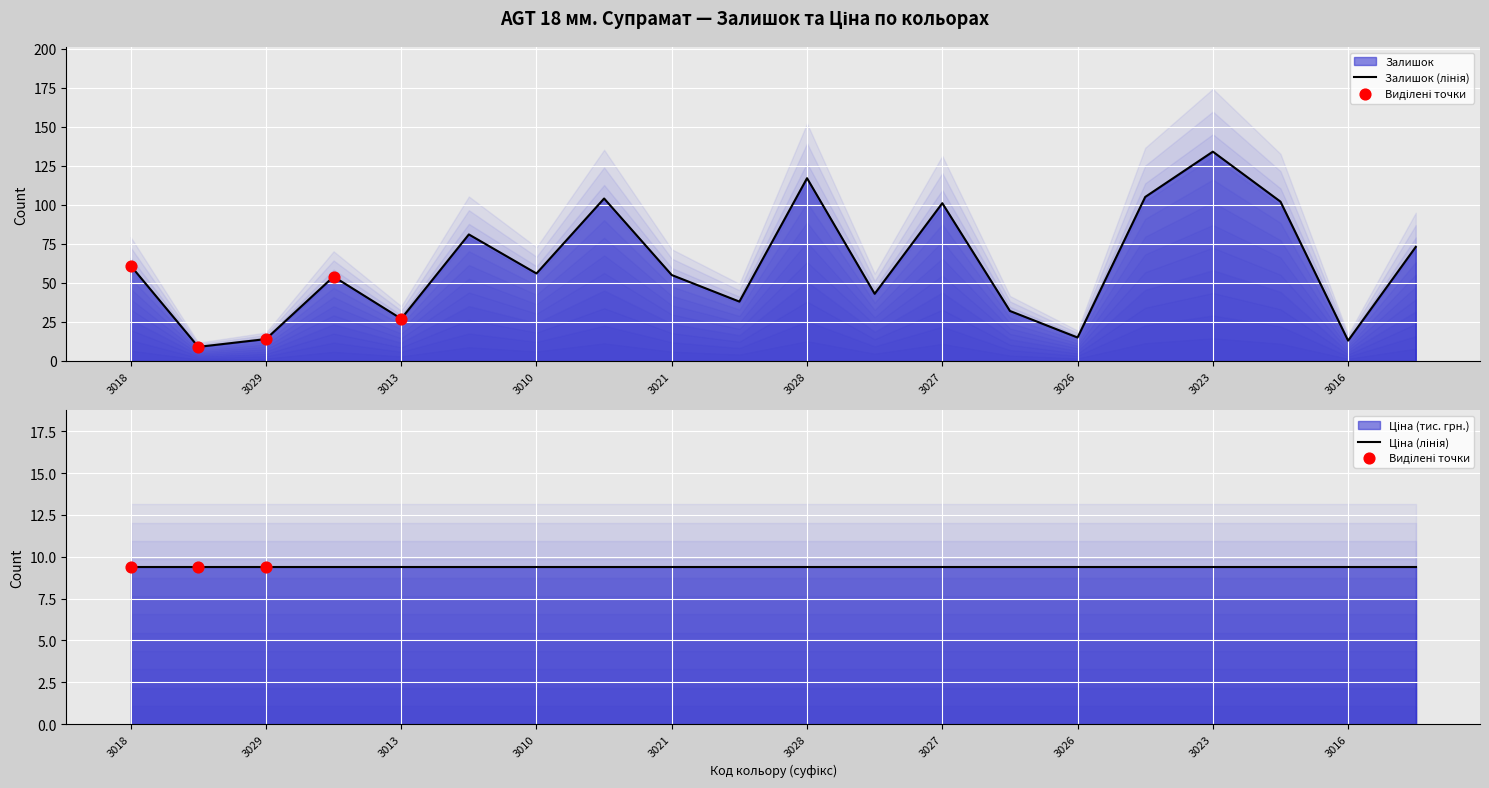

Approximately how many times larger is the value at 3024 compared to 3021?

0.7